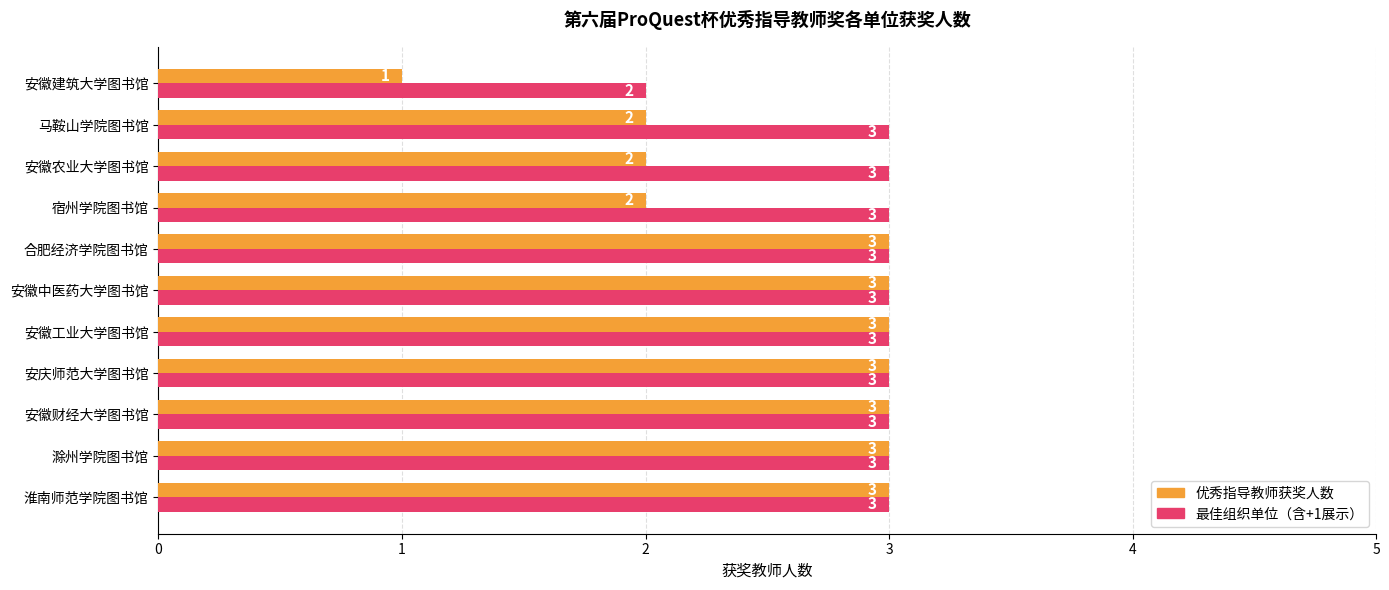

What is the greatest value displayed?

3